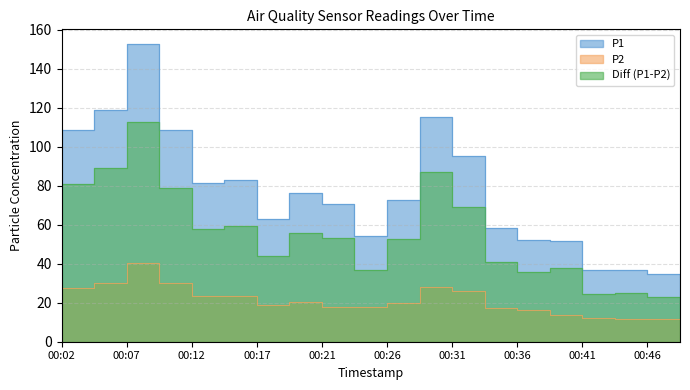

Rank the series at 00:02 from lowest to highest value.

P2, Diff, P1